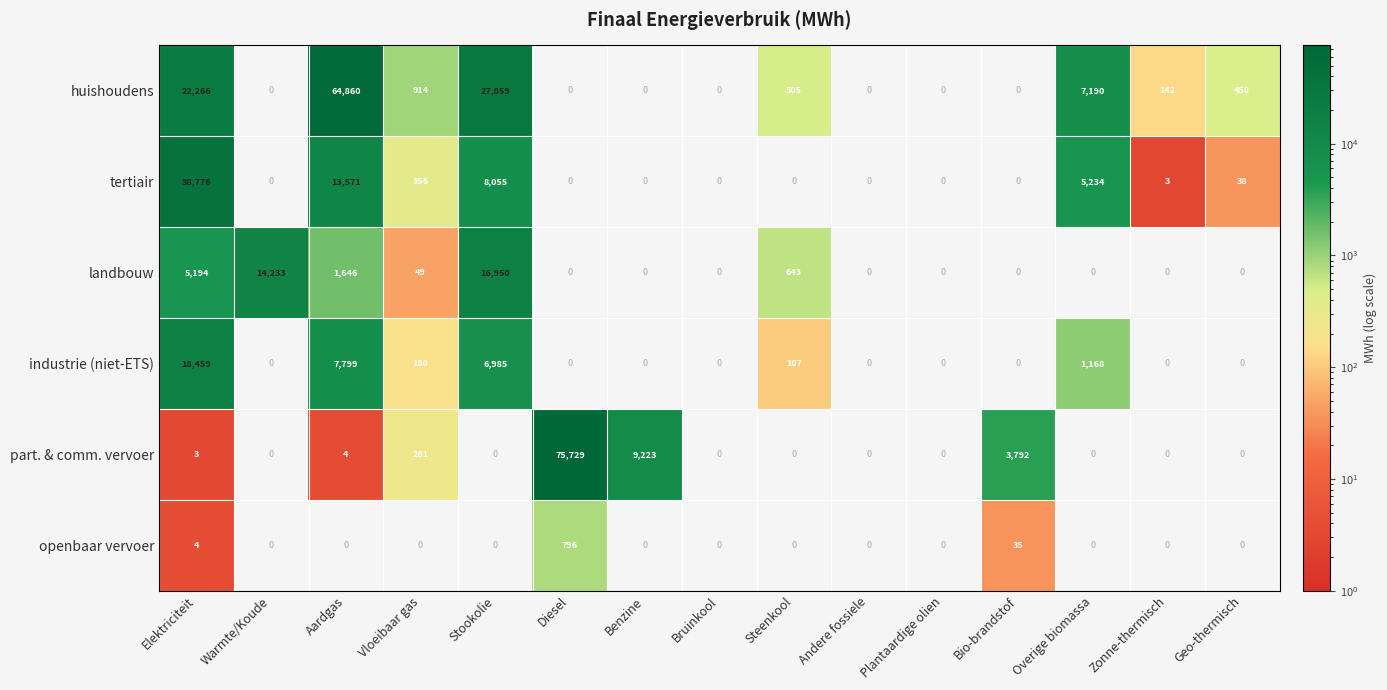

What is the greatest value displayed?

75729.3